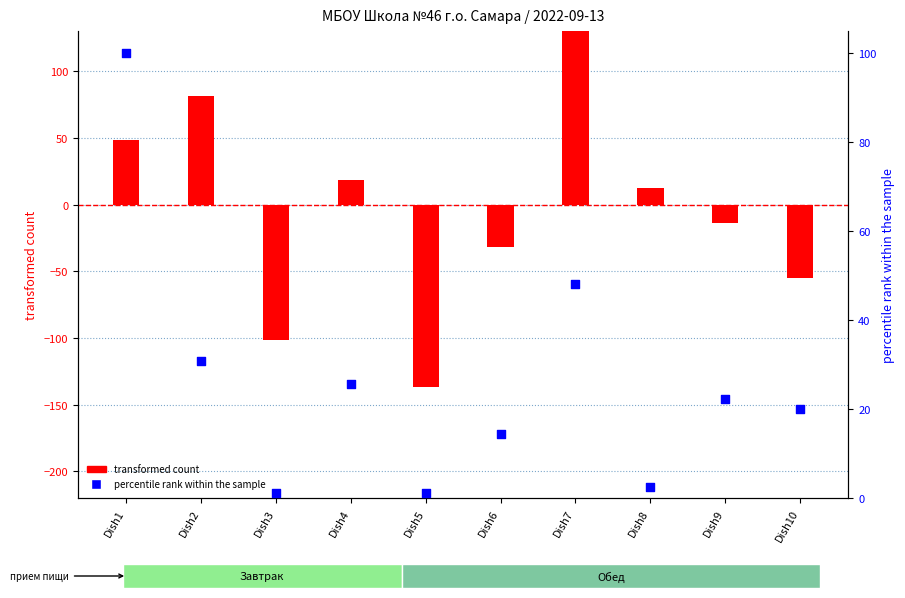

At which category is the sum across all series the highest?

Dish7